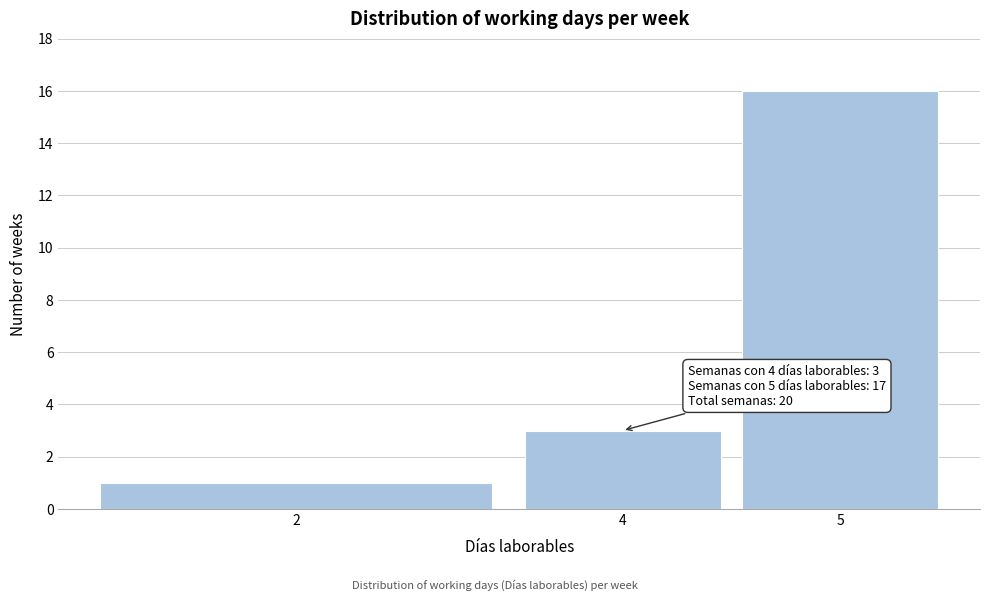

Reading right to left, what are all the values shown in this chart?

16	3	1